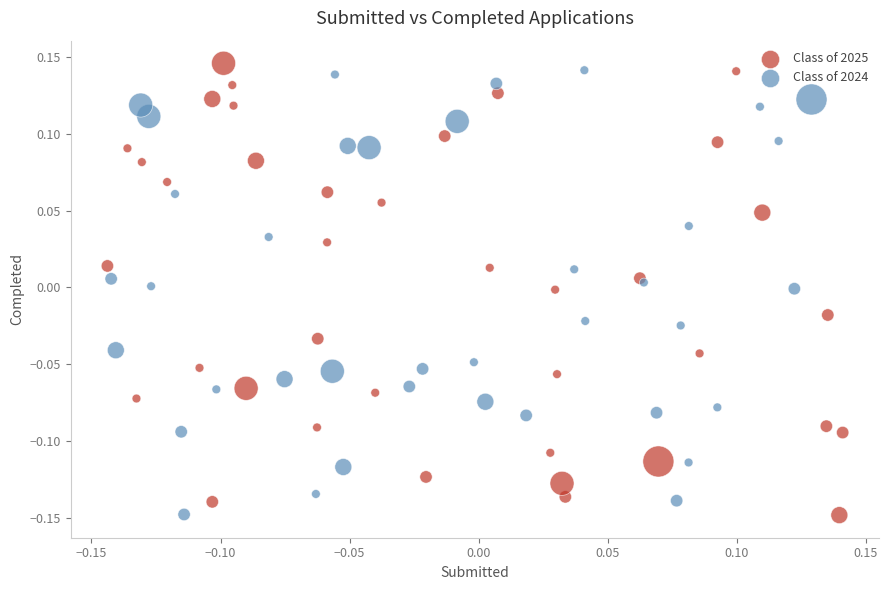

Which series contains the highest Y value?

Class of 2025